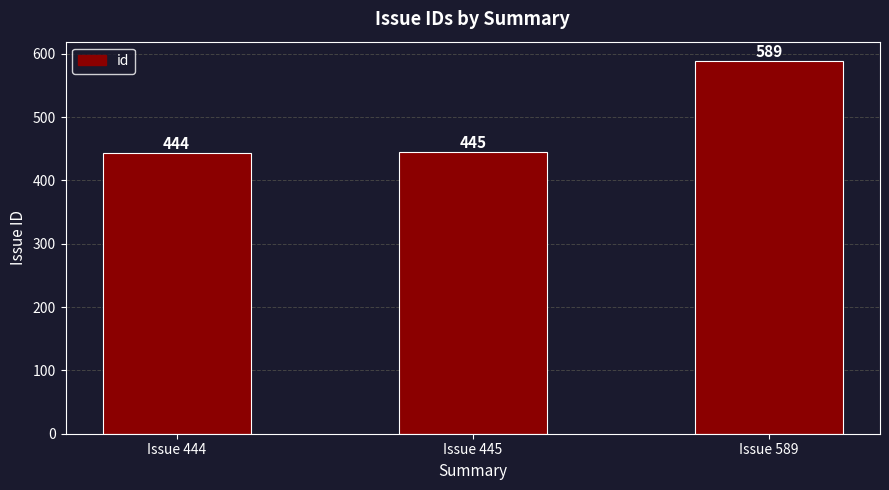

At which label is the value closest to 516?

Issue 445